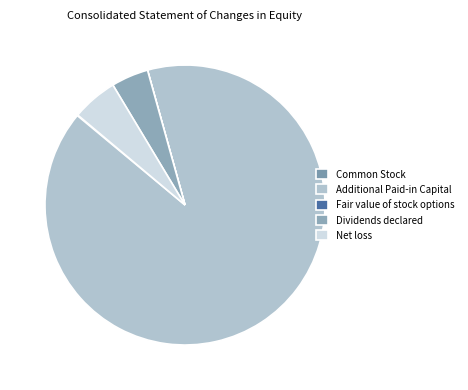

What is the smallest slice in the pie chart?

Fair value of stock options